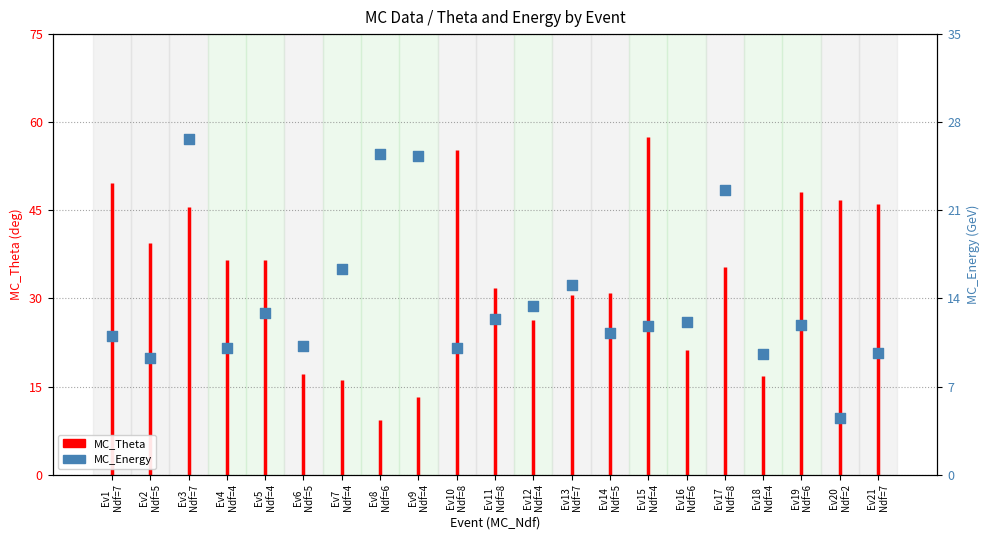

Approximately how many times larger is the value at Ev10
Ndf=8 compared to Ev16
Ndf=6?

0.8